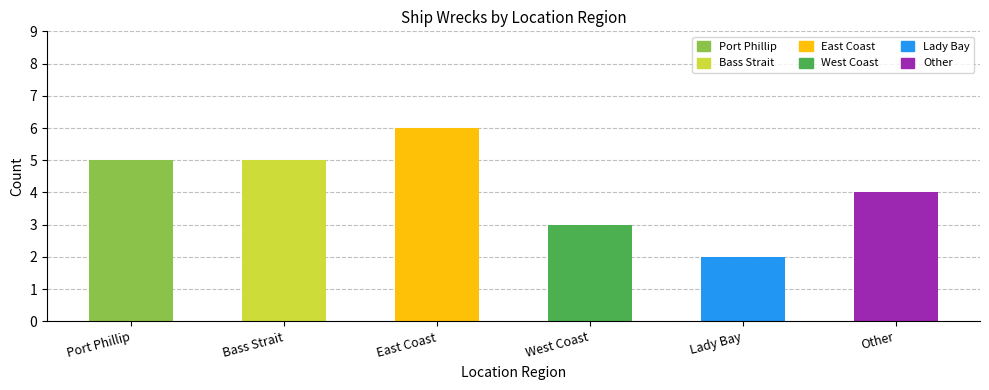

What is the greatest value displayed?

6